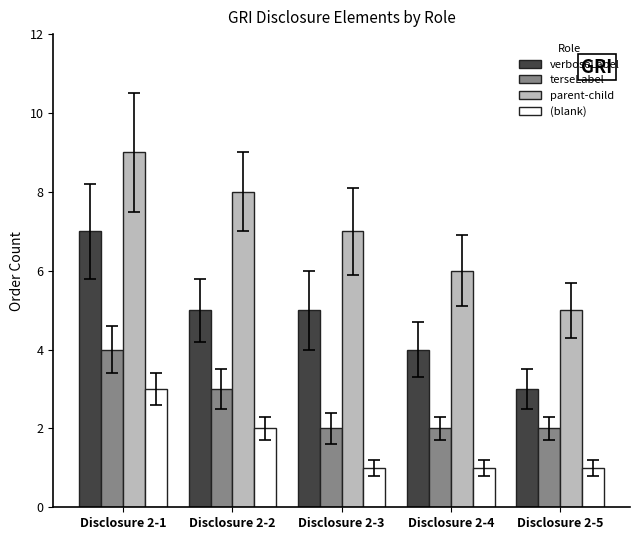

Where does the parent-child series first go above 7?

Disclosure 2-1